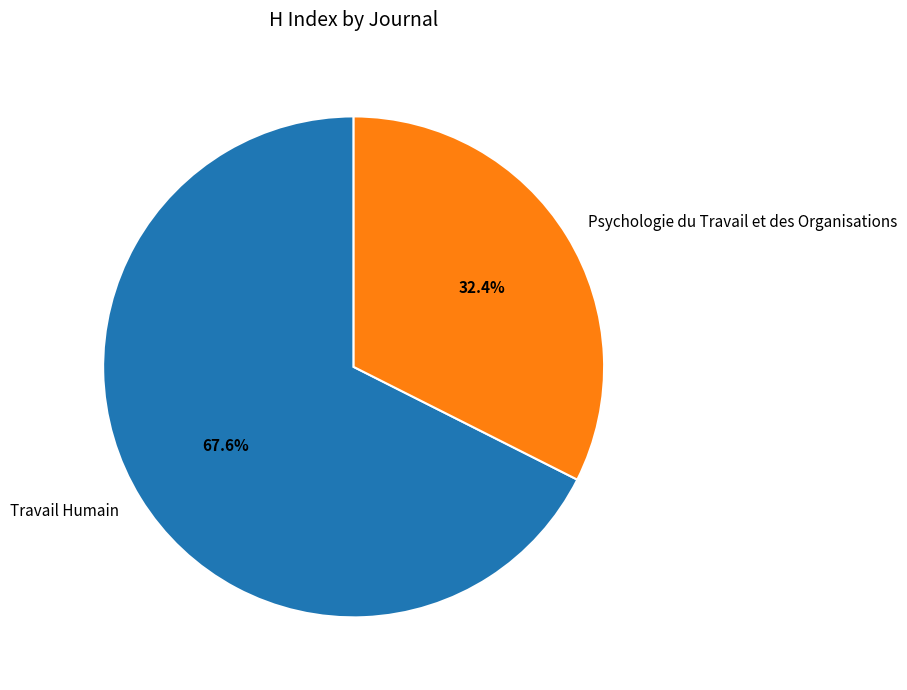

What is the smallest slice in the pie chart?

Psychologie du Travail et des Organisations